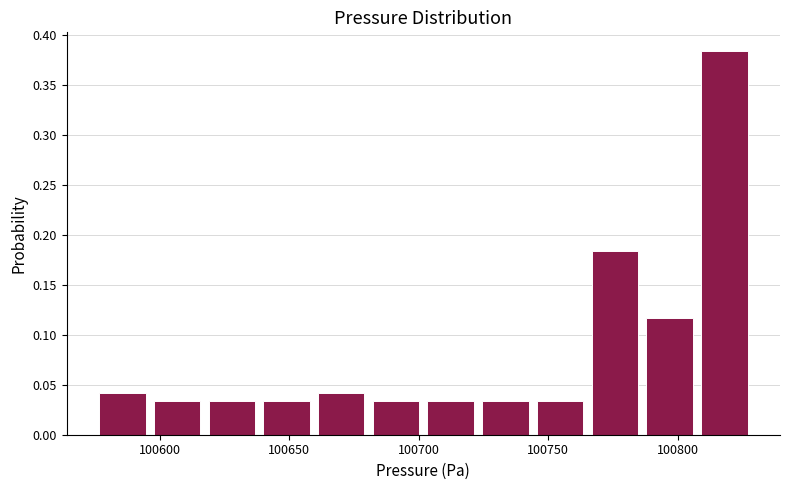

What is the height of the bar covering 100765 to 100785 on the x-axis? Neither the bar edges nor the heights are printed on the chart, so give them approximately, as read against the axes.

0.185